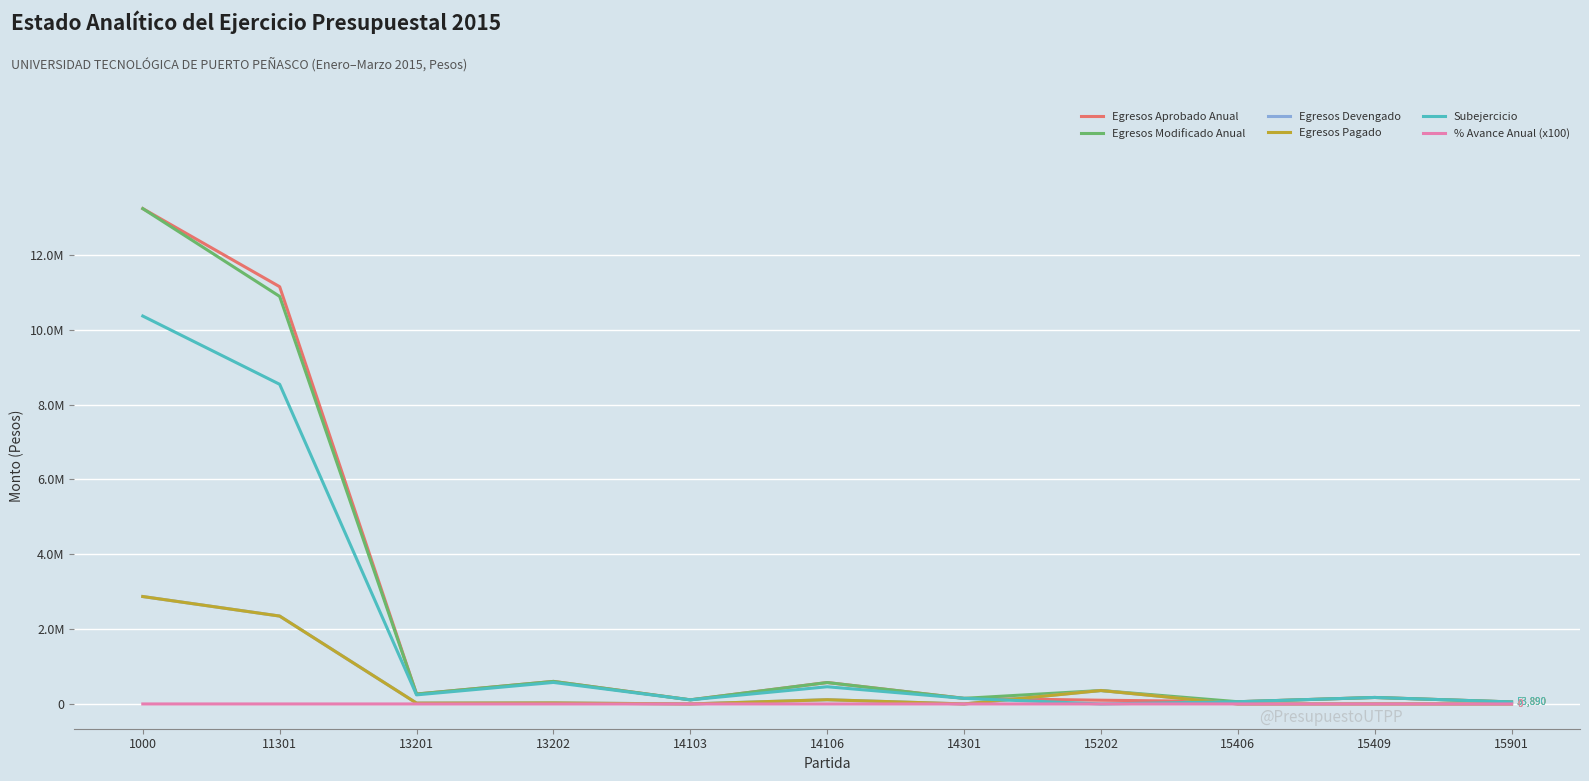

Is this an area chart (filled region under the line)?

No